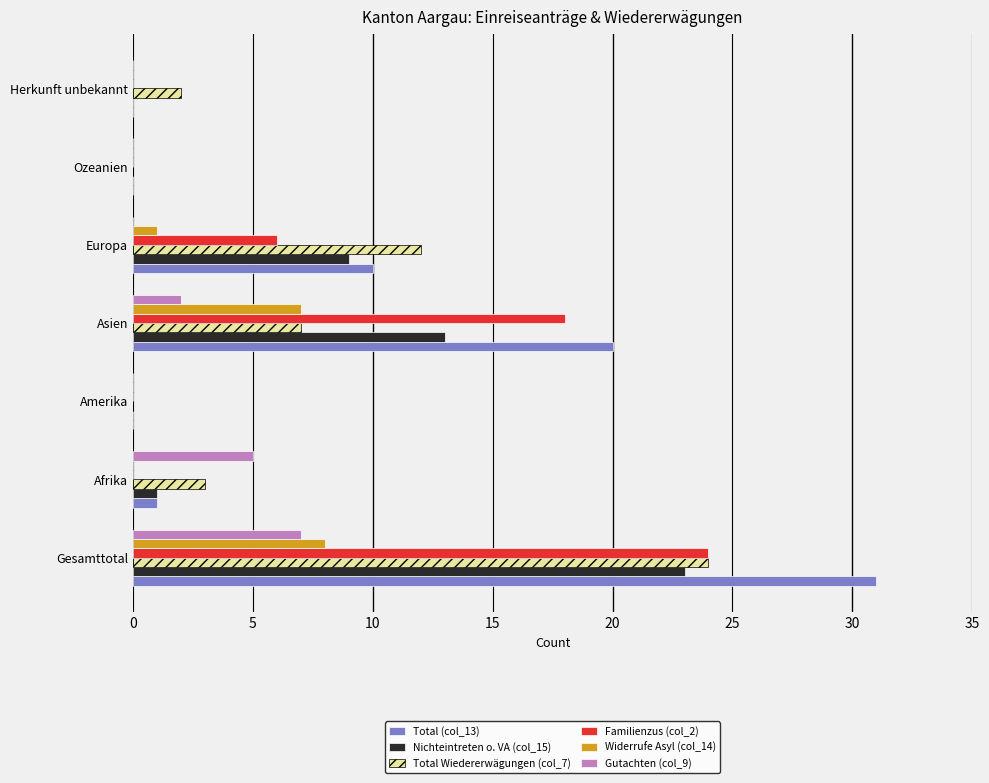

How many series are shown in this chart?

6